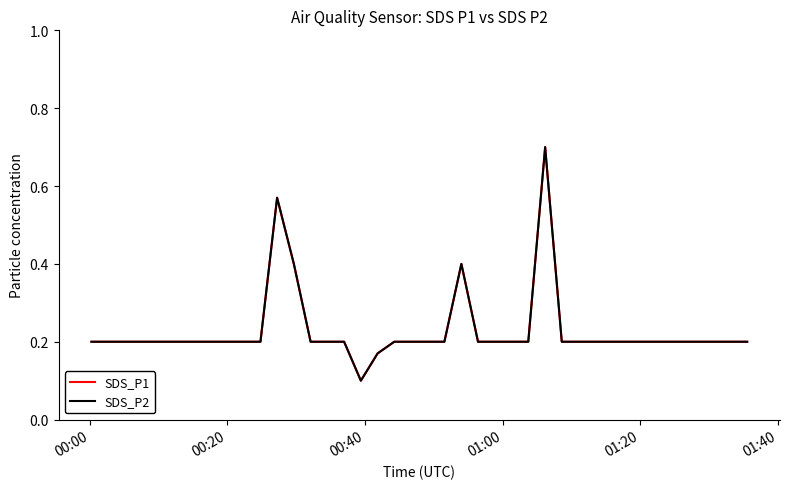

What is the minimum value shown in the chart?

0.1